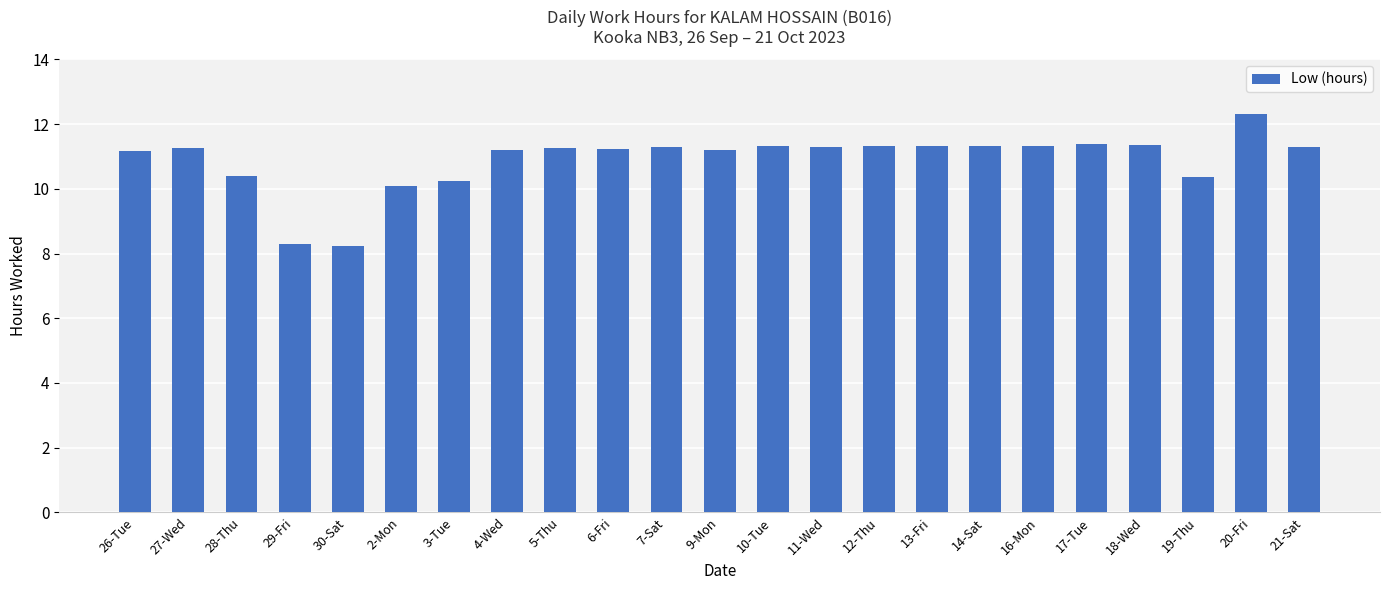

What is the average value?

10.9